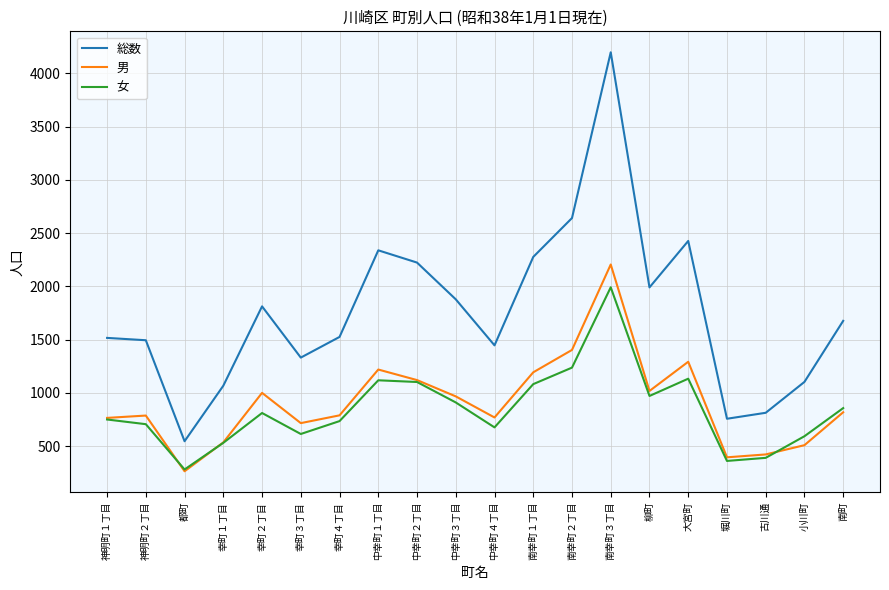

What is the total value across all series at 堀川町?

1516